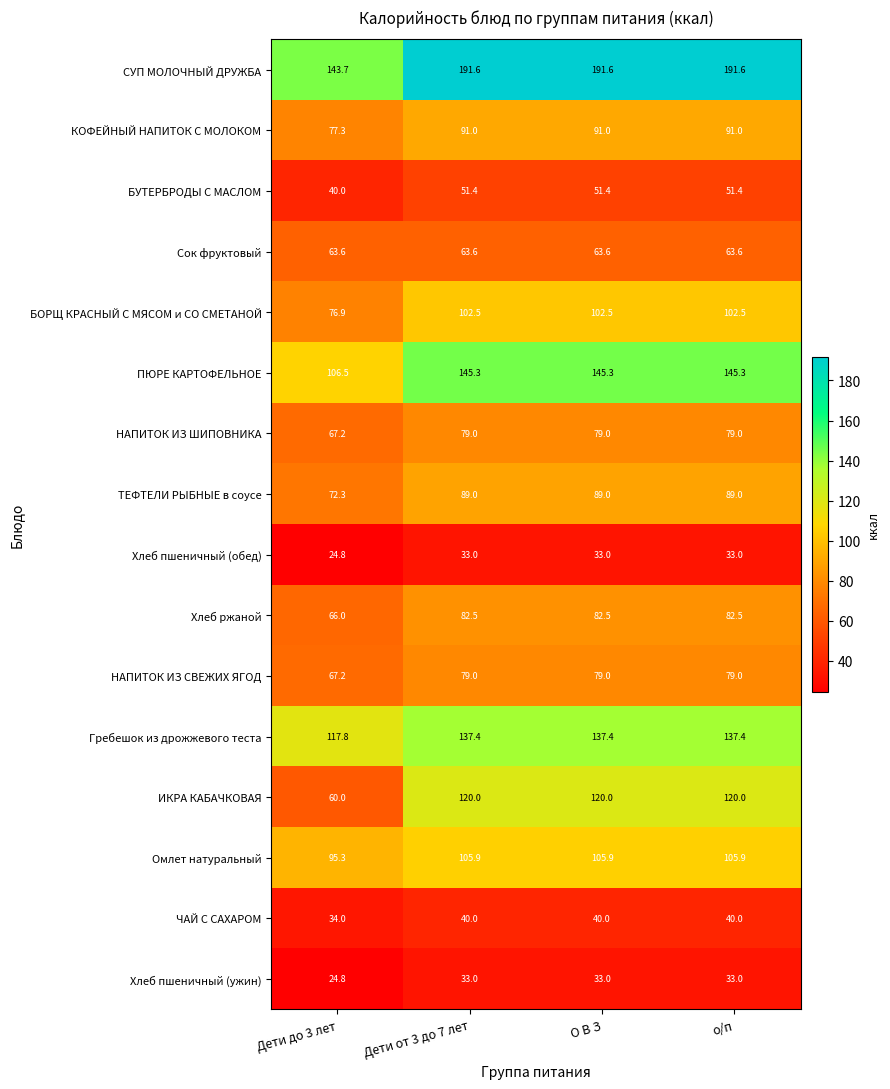

What is the total value across all series at Дети до 3 лет?

1137.4